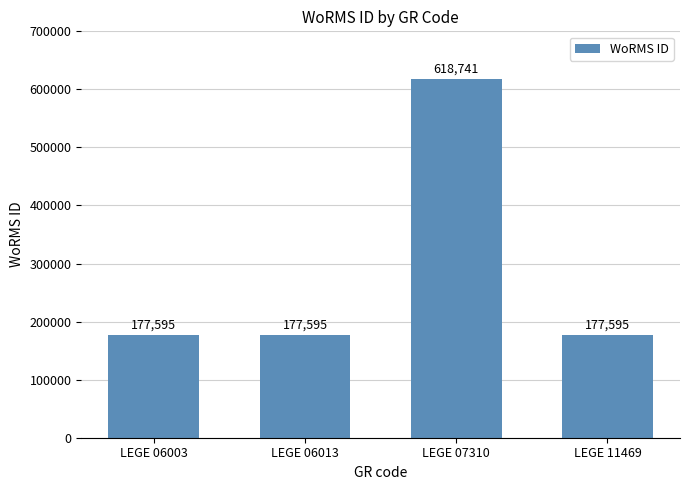

Approximately how many times larger is the value at LEGE 06003 compared to LEGE 11469?

1.0